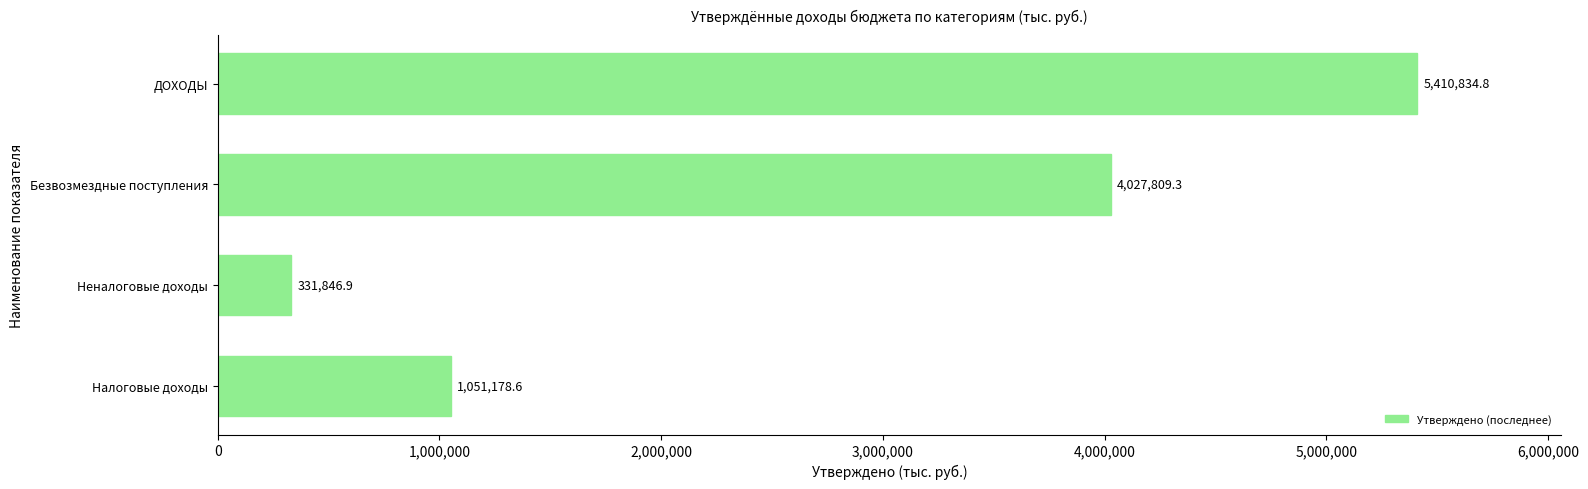

Approximately how many times larger is the value at Налоговые доходы compared to Безвозмездные поступления?

0.3